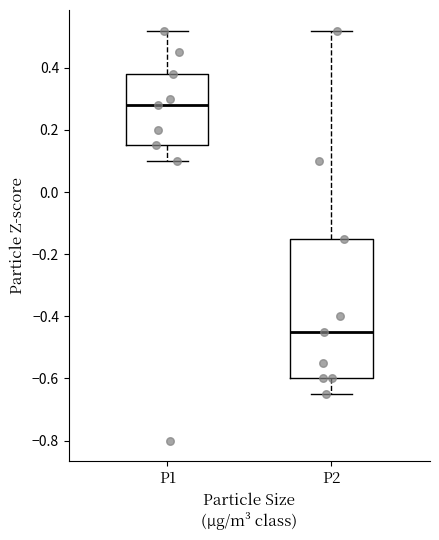

Comparing the boxes themselves (not the whiskers), which one is the tallest?

P2